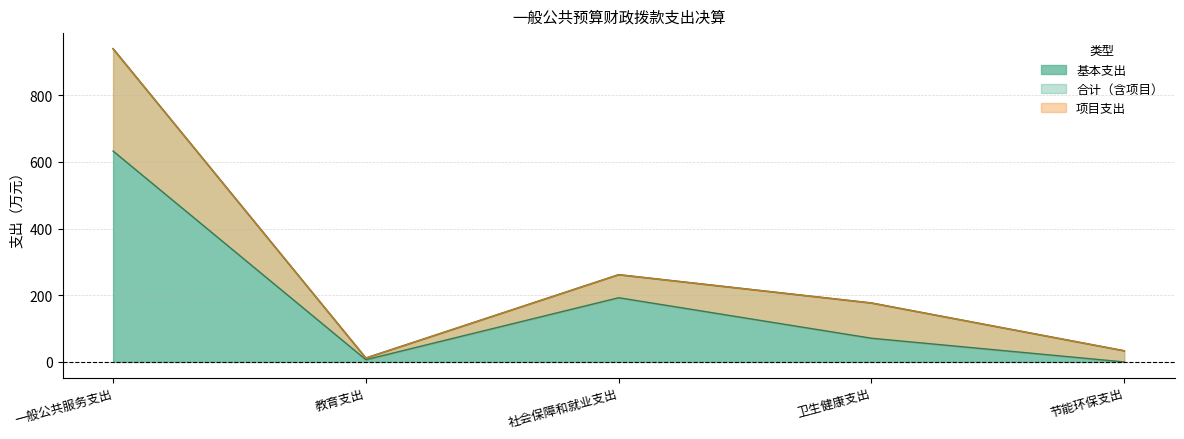

At how many categories does at least one series exceed 315?

1